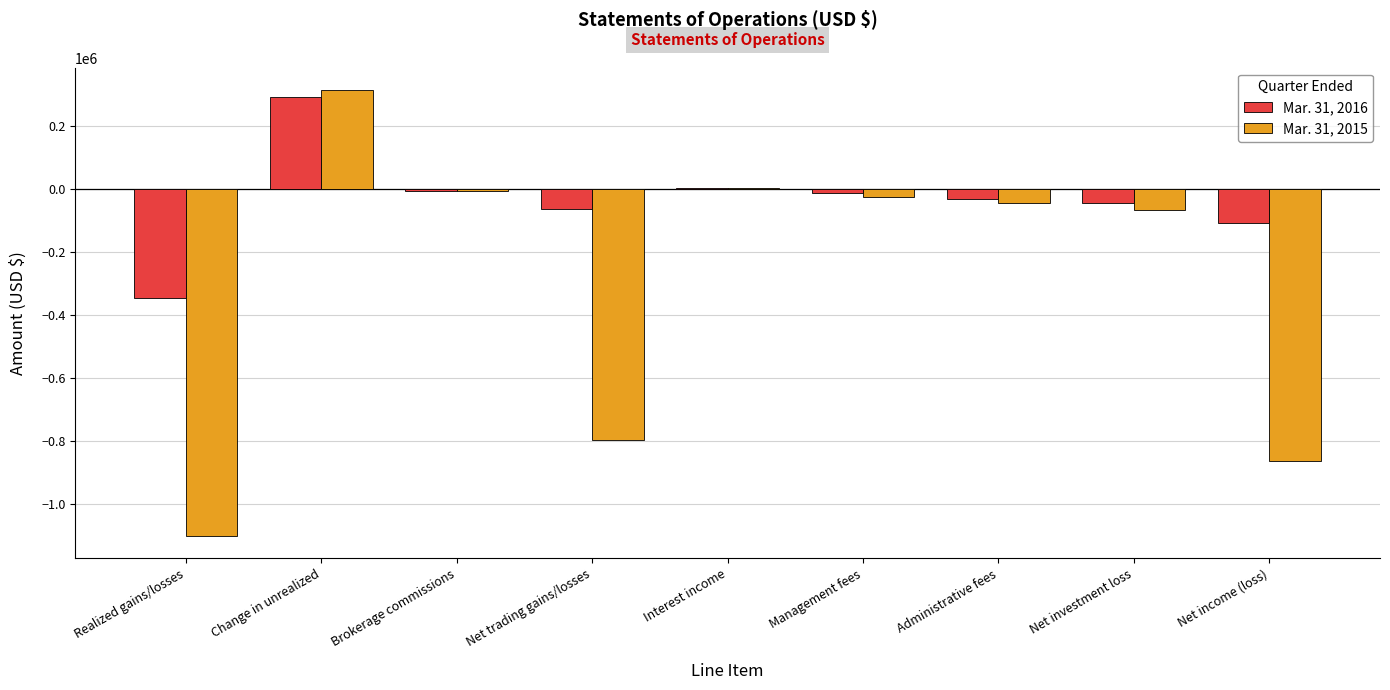

Which category has the highest value in the Mar. 31, 2016 series?

Change in unrealized